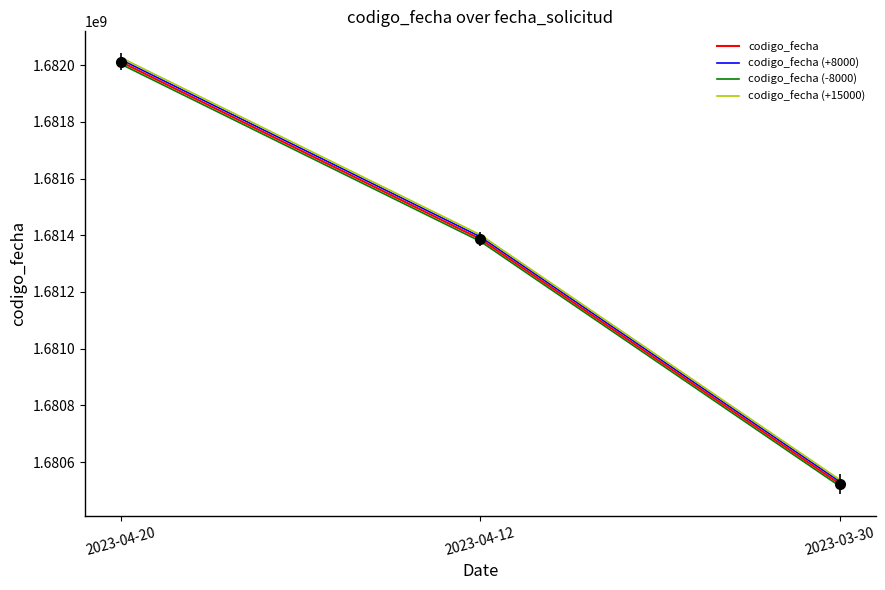

How many categories are shown in the chart?

3